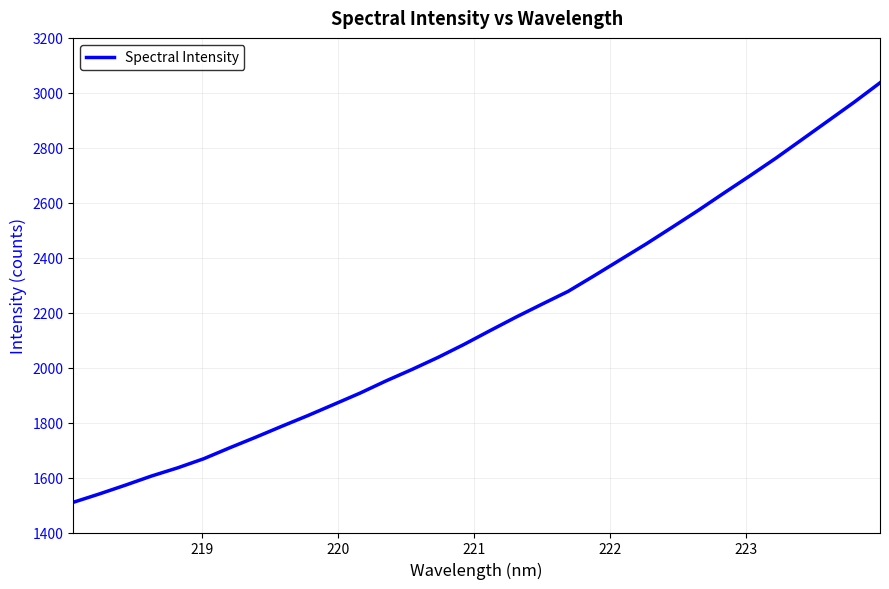

What is the difference between the maximum and minimum values?

1526.5